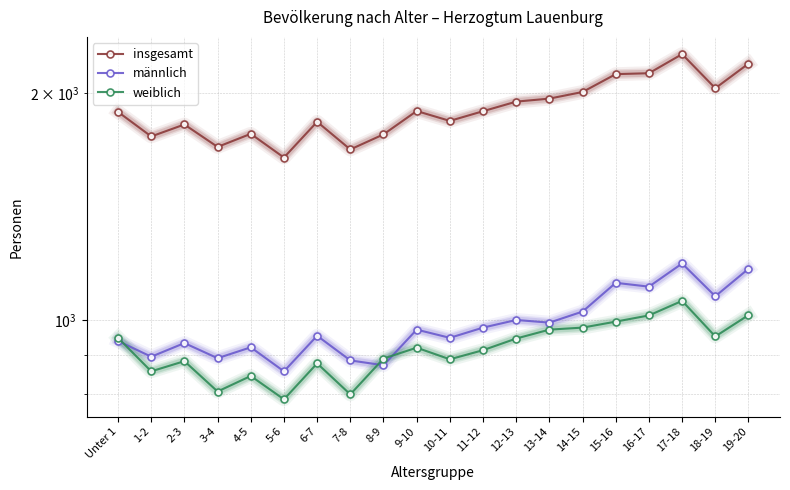

True or false: insgesamt has more than 0 interior local peaks.

True